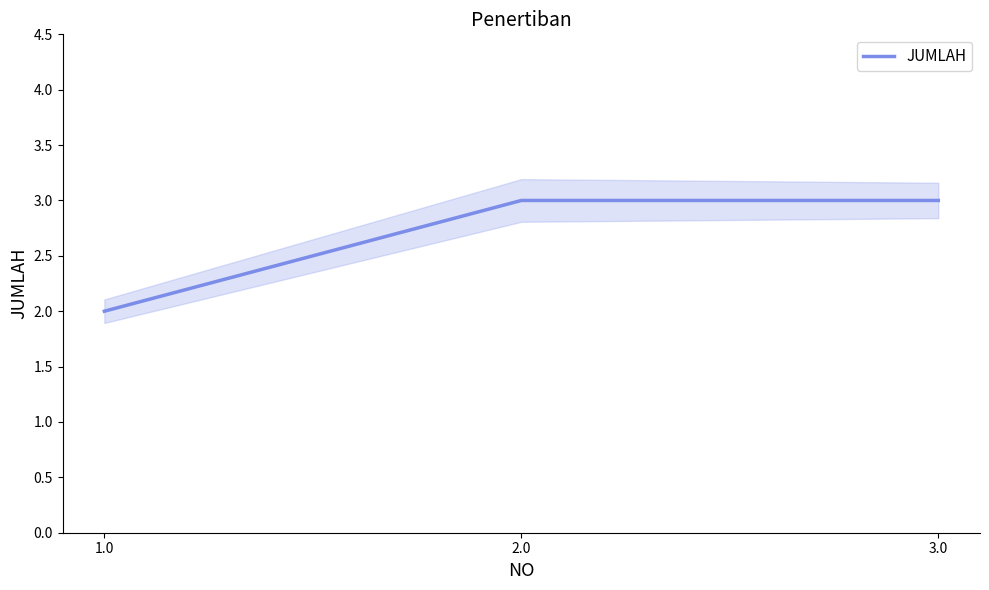

Does the chart have visible grid lines?

No